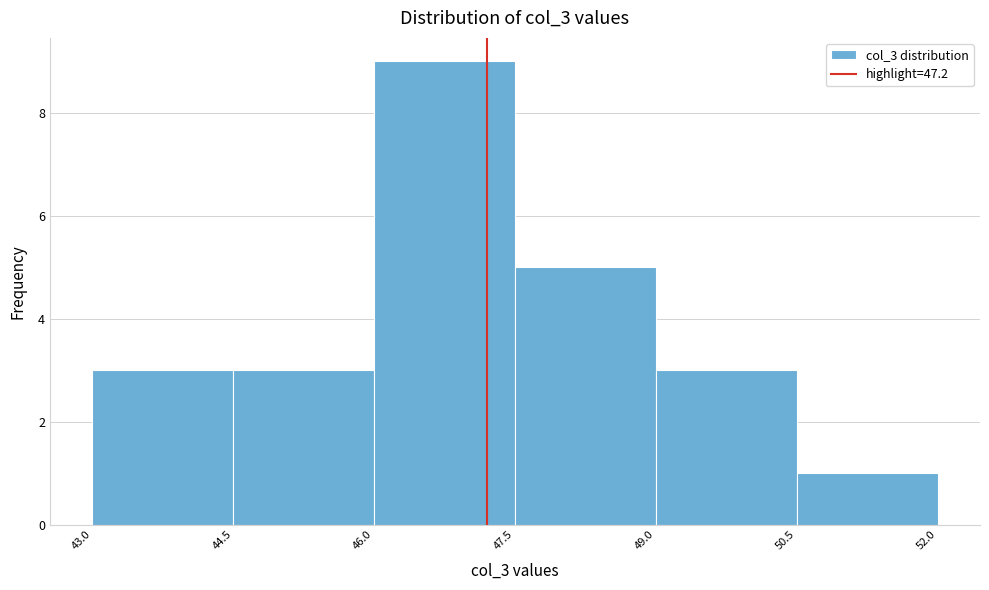

What is the height of the bar covering 47.5 to 49.0 on the x-axis? The values are not printed on the chart, so give them approximately, as read against the axis.

5